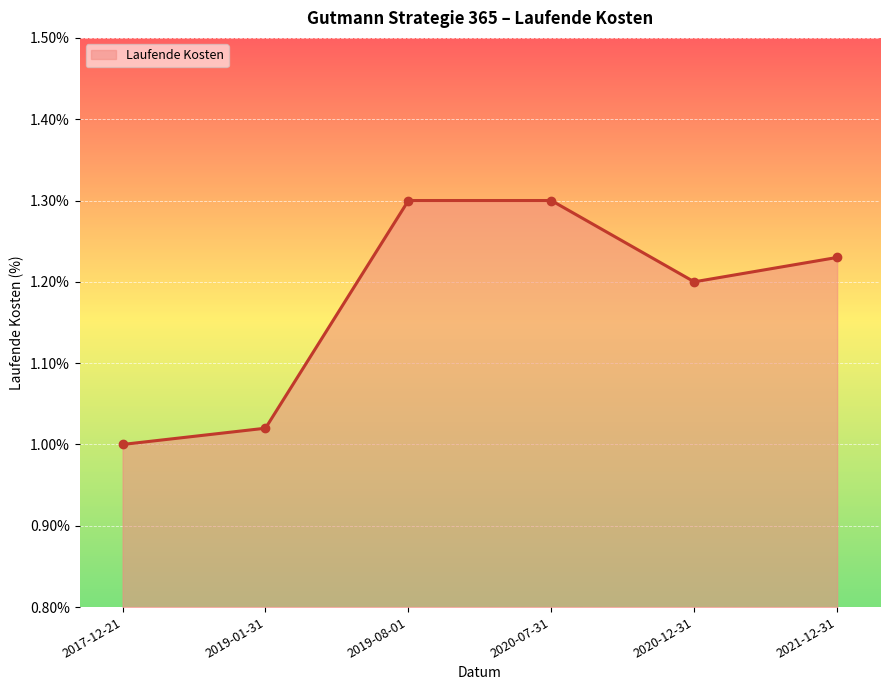

True or false: the data has more than 2 interior local peaks.

False